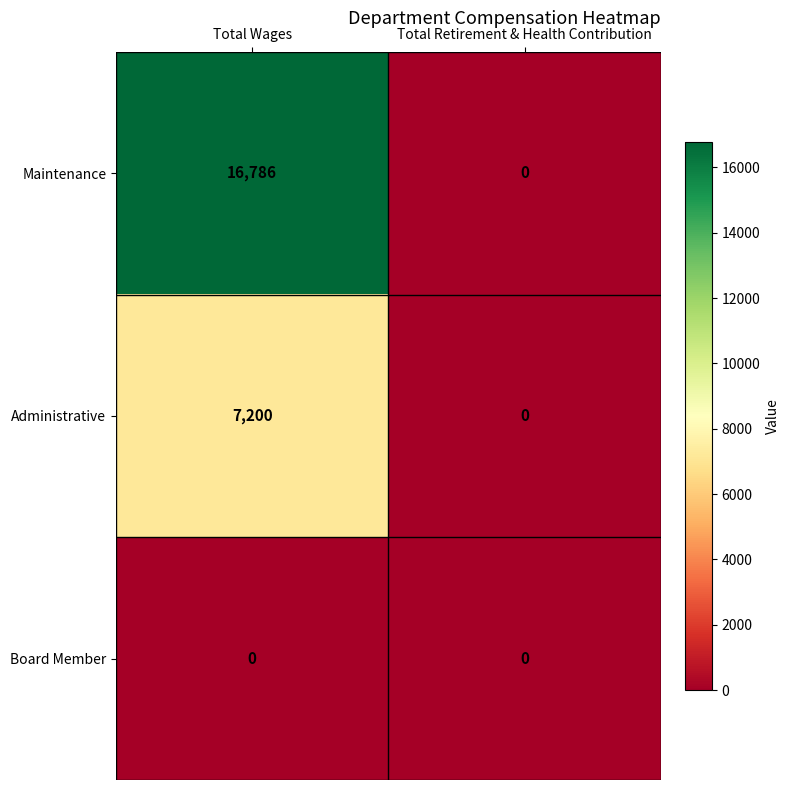

Between Total Wages and Total Retirement & Health Contribution, which series saw the biggest shift?

Maintenance